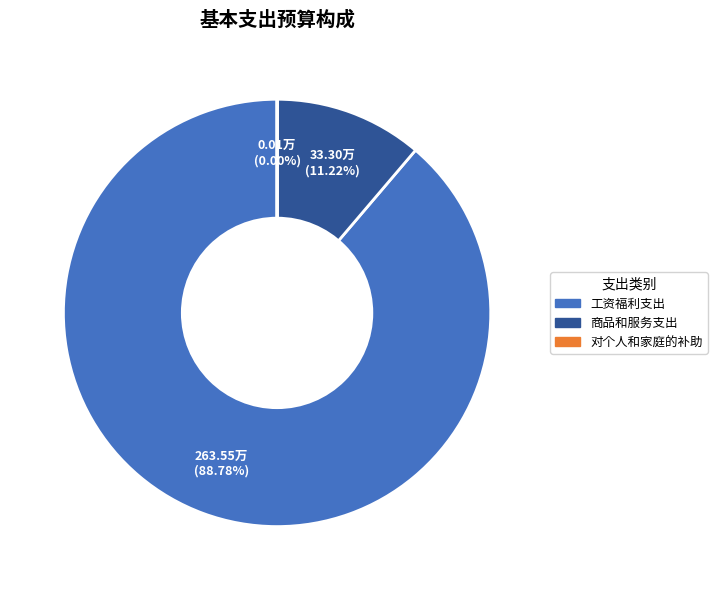

Is 商品和服务支出 the majority of the pie?

No